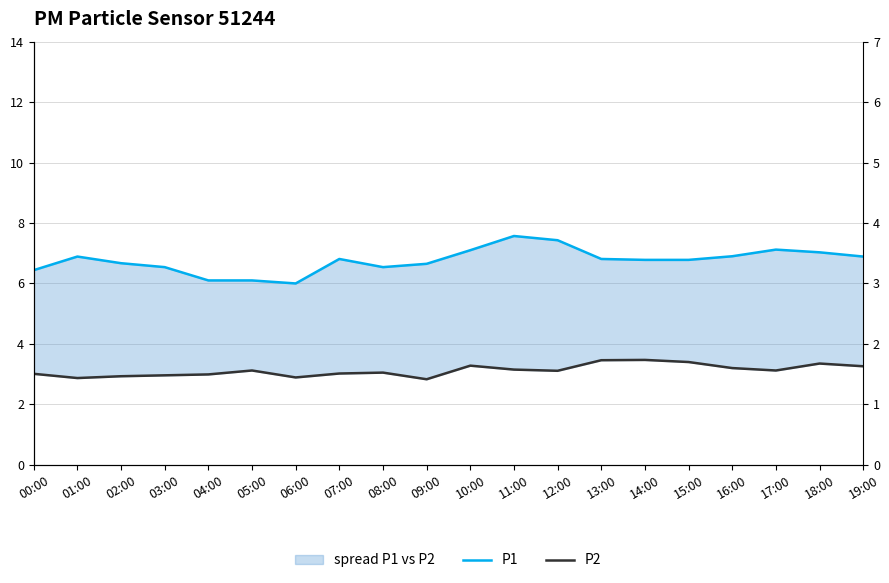

How many interior local valleys does the P1 series have?

2